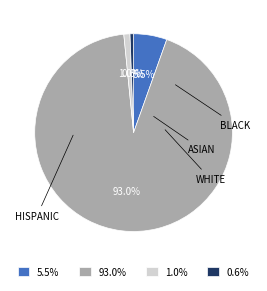

Count the number of slices in the pie.

4